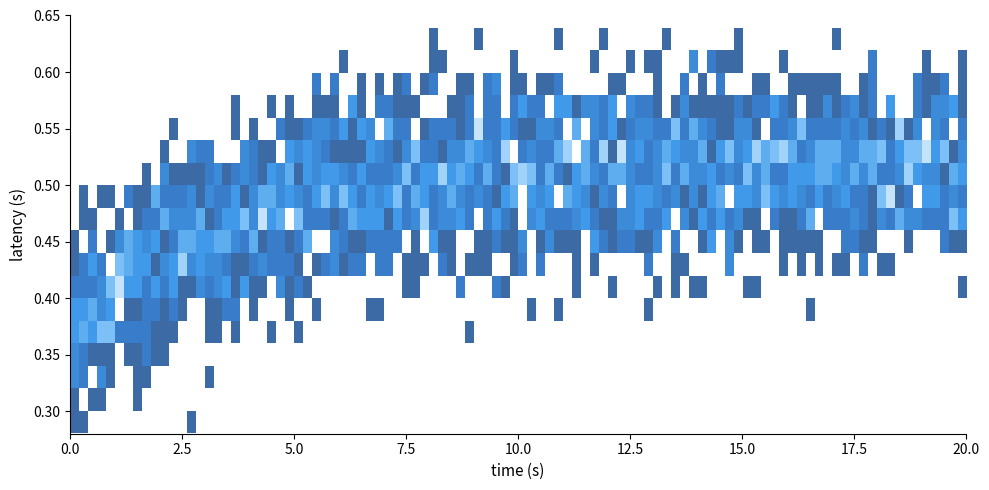

Is it true that 2.2. equals 0 at 10?

True